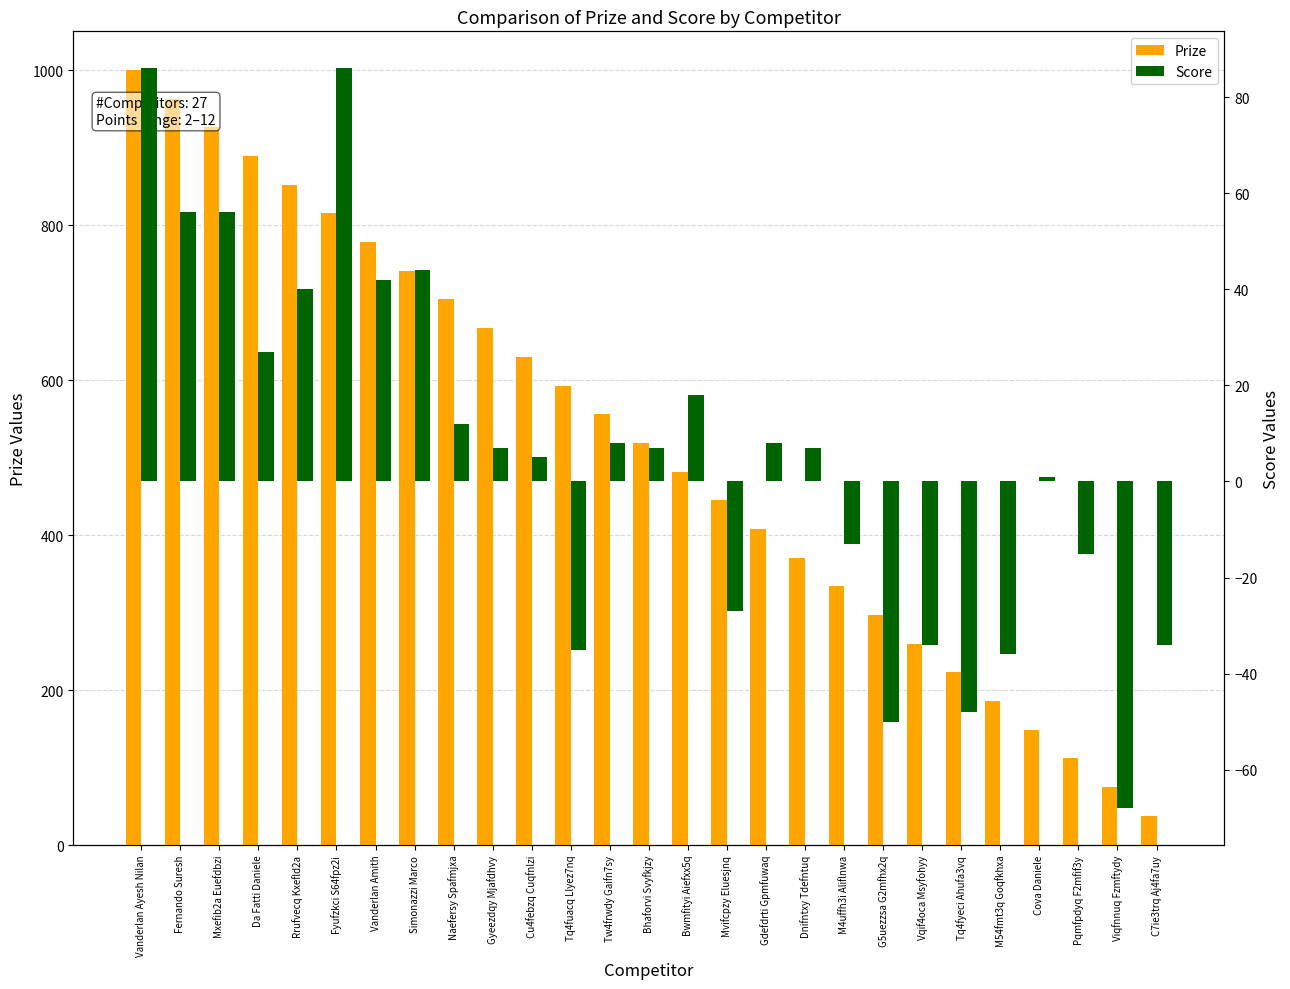

List the series in order of their overall mean, highest first.

Prize, Score